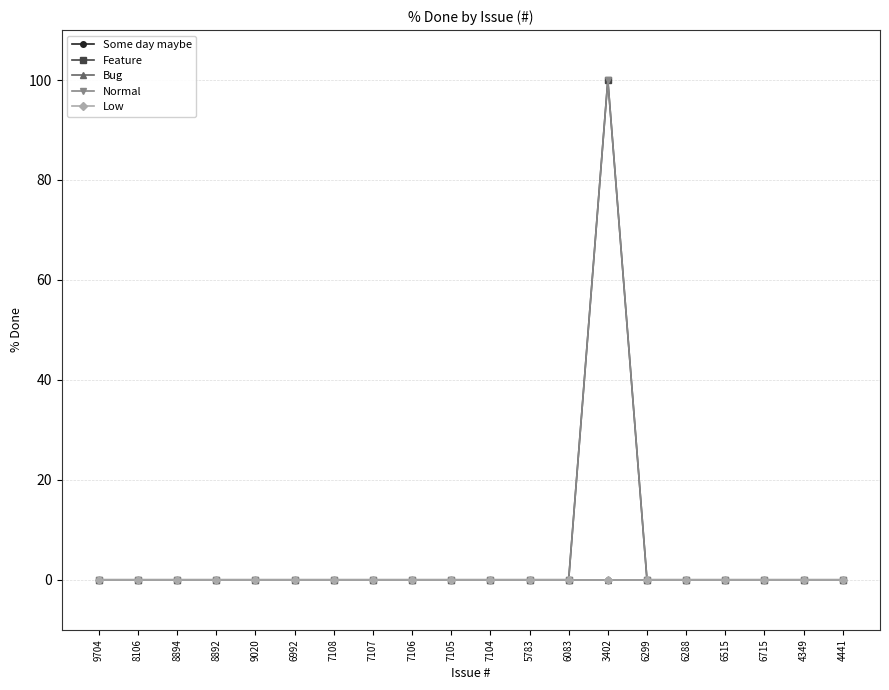

True or false: Normal has a value of -31 at 5783.

False